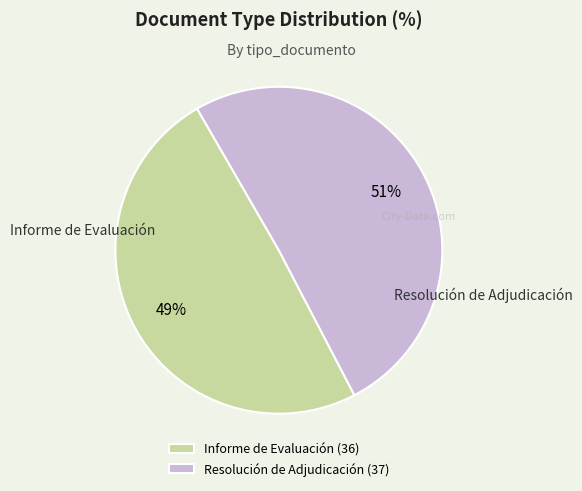

To the nearest percent, what portion does Informe de Evaluación represent?

49%